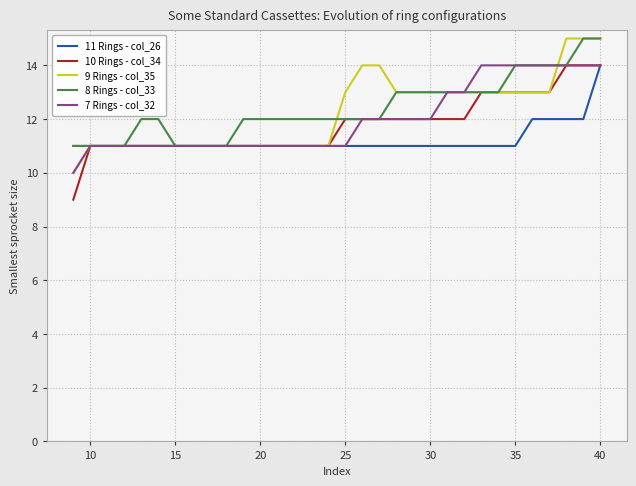

What is the highest value of the 8 Rings - col_33 series?

15